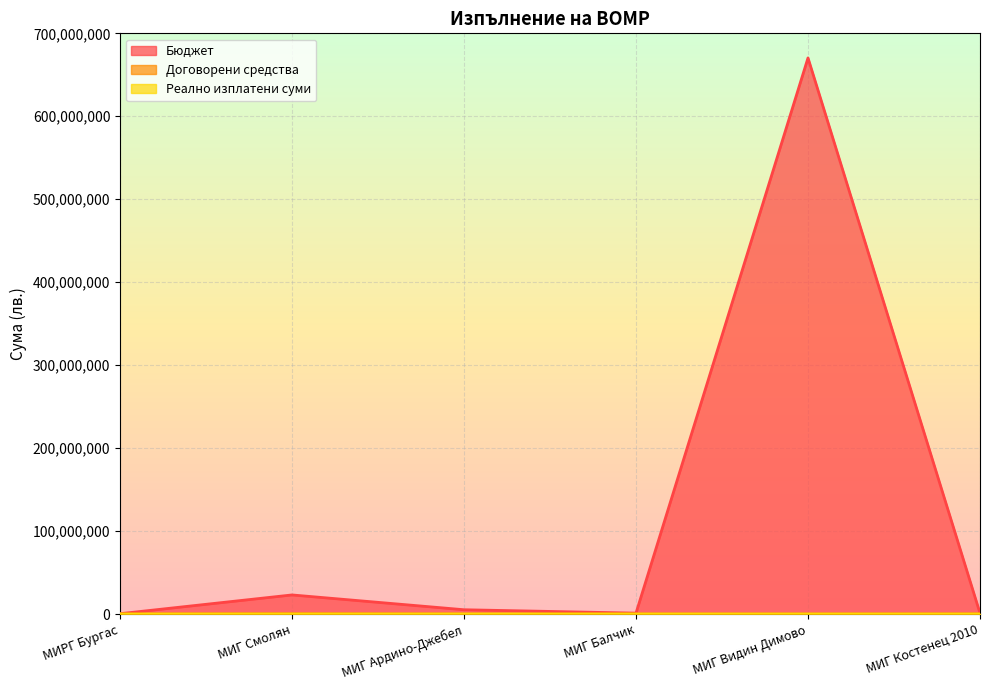

Reading left to right, what are all the values shown in this chart?

Бюджет: МИРГ Бургас=397671.1	МИГ Смолян=23008134.7	МИГ Ардино-Джебел=5164048.0	МИГ Балчик=1073712.9	МИГ Видин Димово=670360465.4	МИГ Костенец 2010=1022583.8
Договорени средства: МИРГ Бургас=0.0	МИГ Смолян=284482.8	МИГ Ардино-Джебел=10383.3	МИГ Балчик=5614.0	МИГ Видин Димово=0.0	МИГ Костенец 2010=155617.1
Реално изплатени суми: МИРГ Бургас=0.0	МИГ Смолян=6135.8	МИГ Ардино-Джебел=45136.8	МИГ Балчик=25564.6	МИГ Видин Димово=0.0	МИГ Костенец 2010=-15338.8